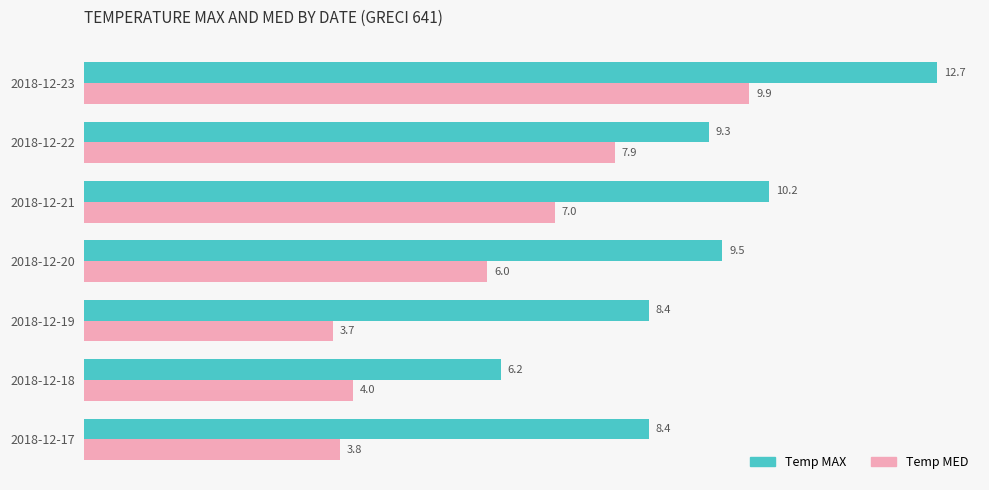

Which series has the largest total across all categories?

Temp MAX